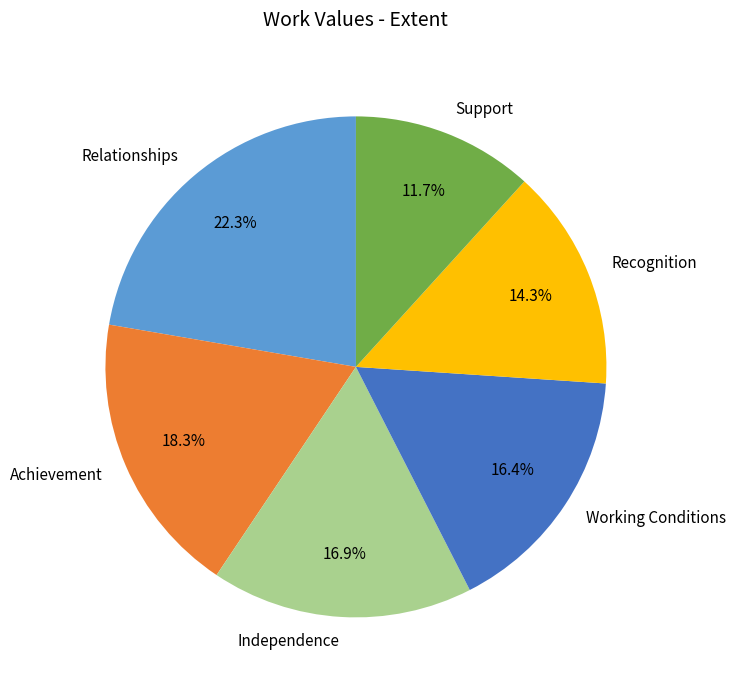

Is the sum of Relationships and Support greater than half?

No